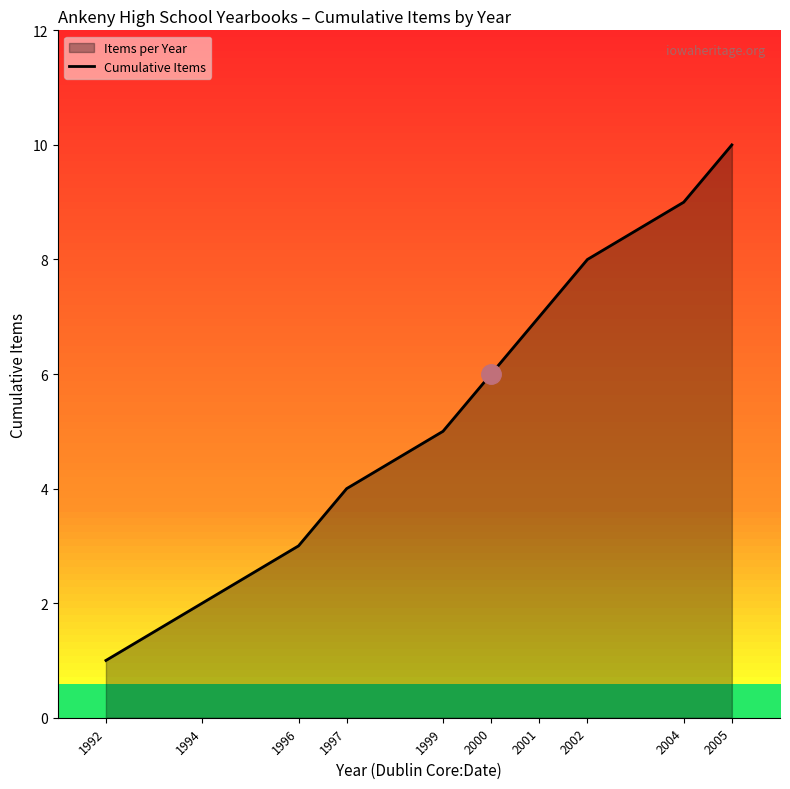

How many lines are shown in the chart?

1